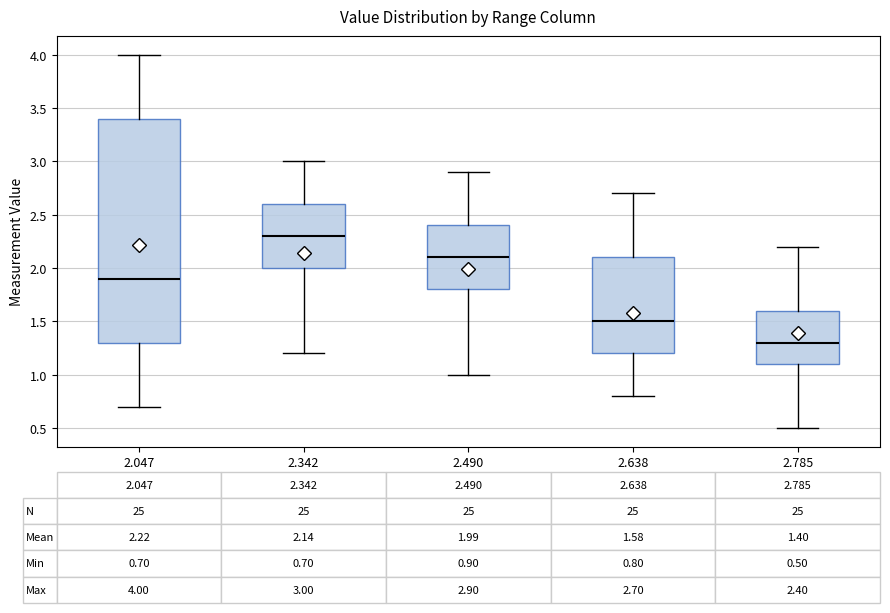

Which box is the tallest, from its lower edge to its upper edge?

2.047